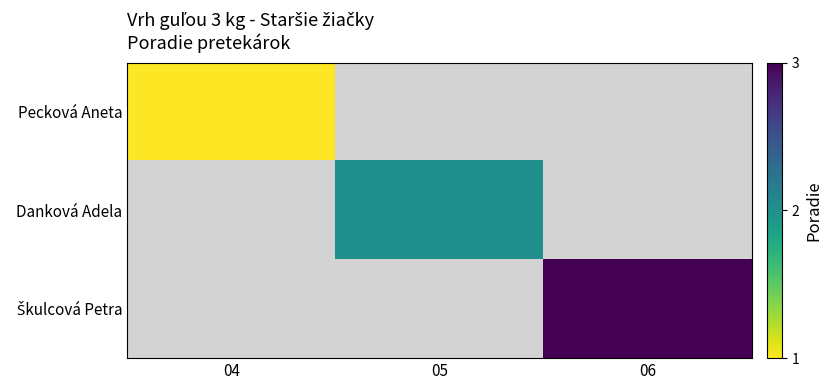

At which label is Pecková Aneta closest to 1?

04